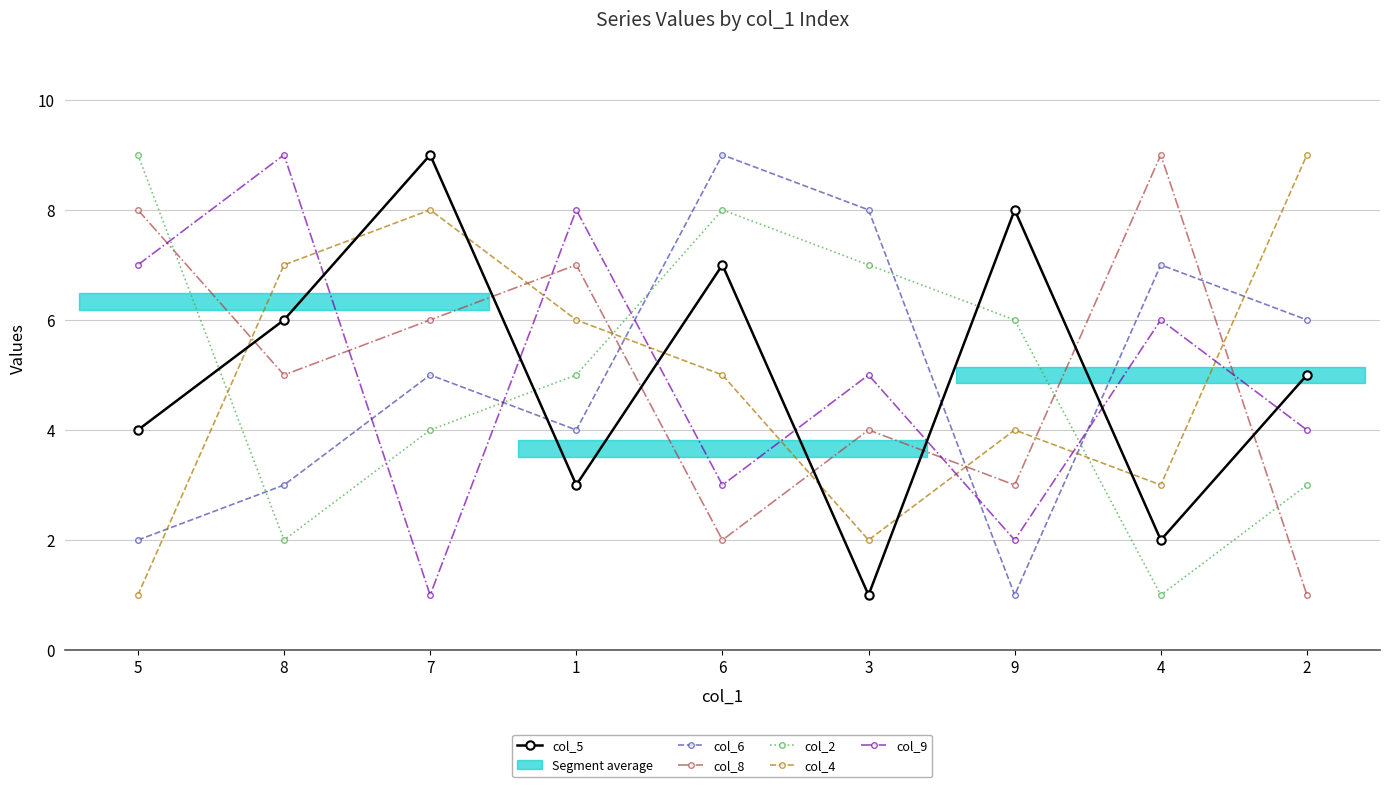

Read the col_8 value at 2.

1